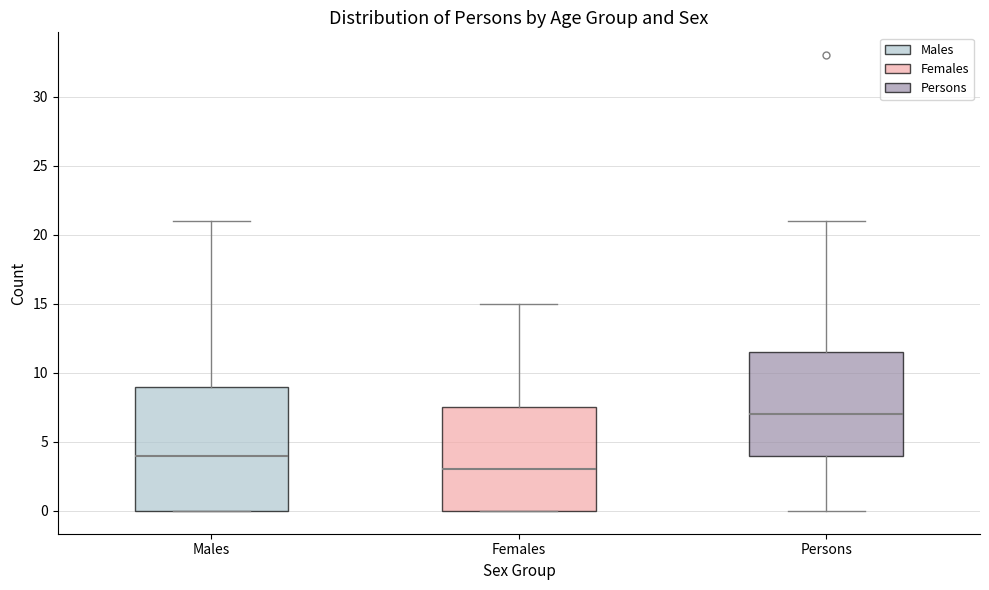

Where does the median line of the box for Males sit on the y-axis? The values are not printed on the chart, so give them approximately, as read against the axis.

4.0